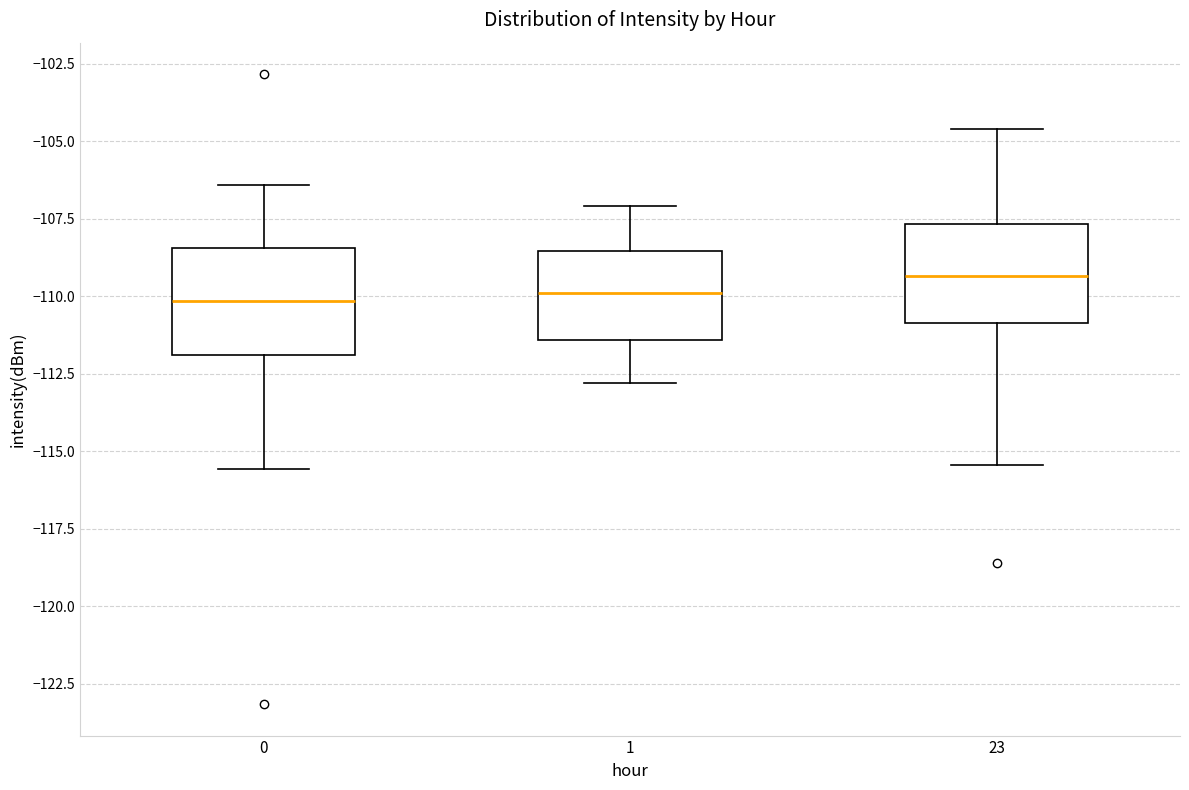

Which box has the highest median line?

23